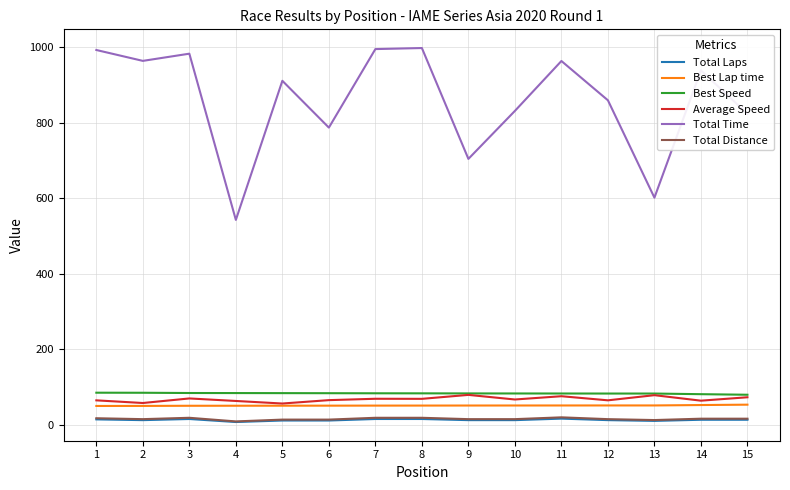

What is the difference between the highest and lowest values at 9?

691.0